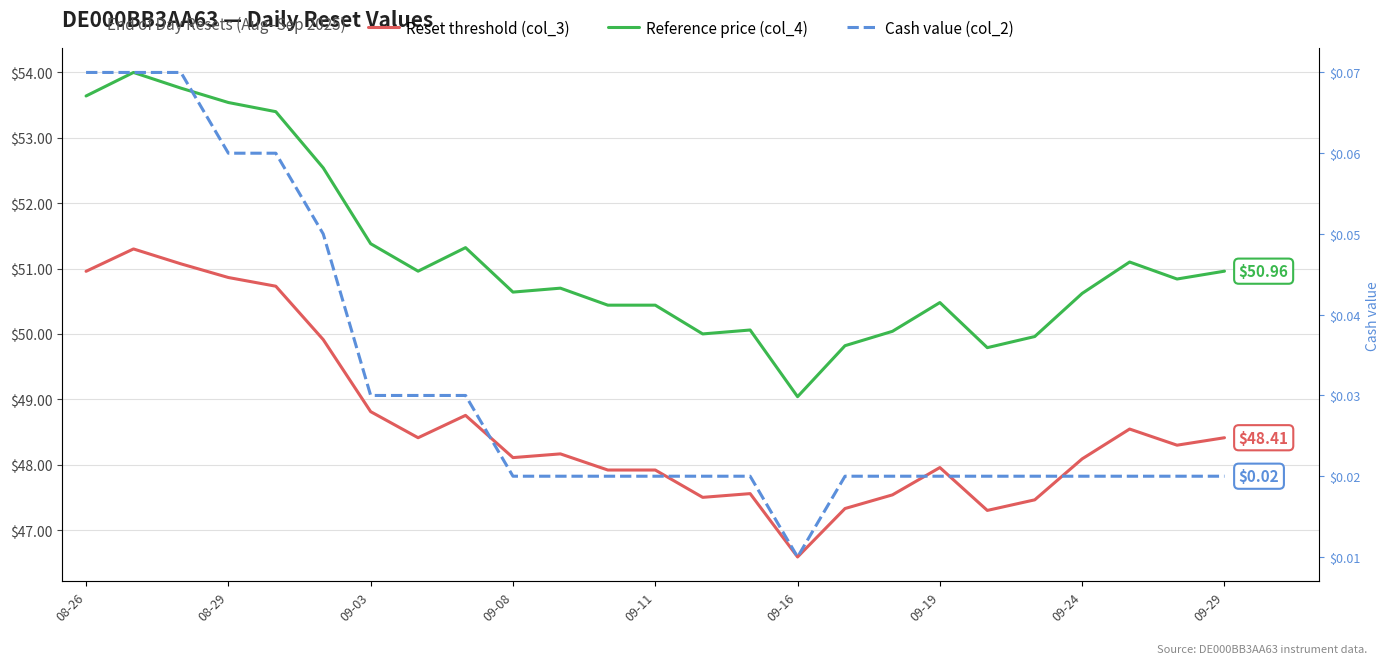

Between 19 and 09-19, which is larger?

09-19